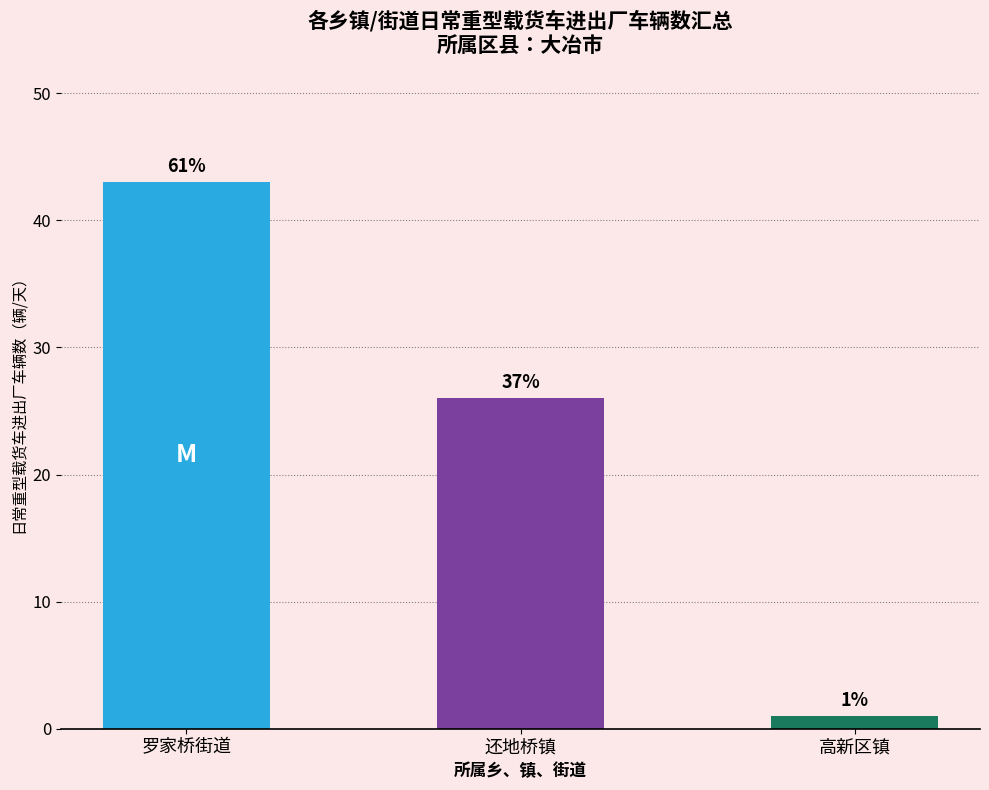

Which label corresponds to the smallest value in the chart?

高新区镇